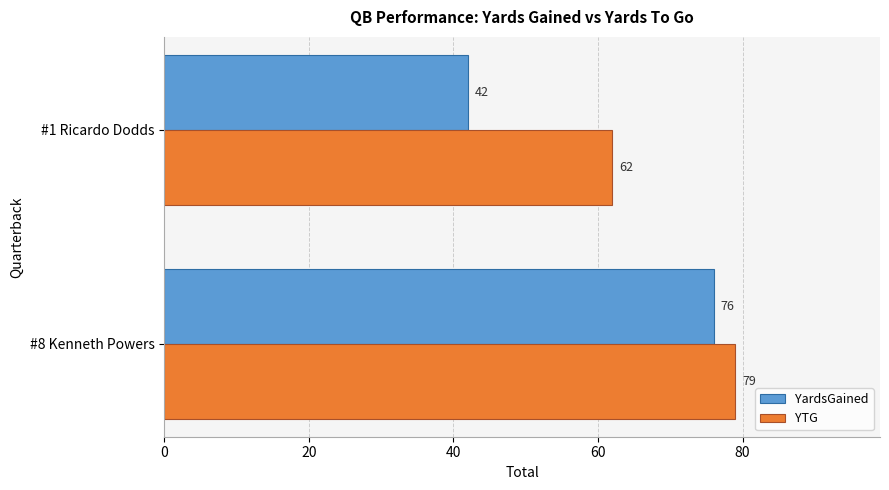

What is the spread (max minus min) of values at #1 Ricardo Dodds?

20